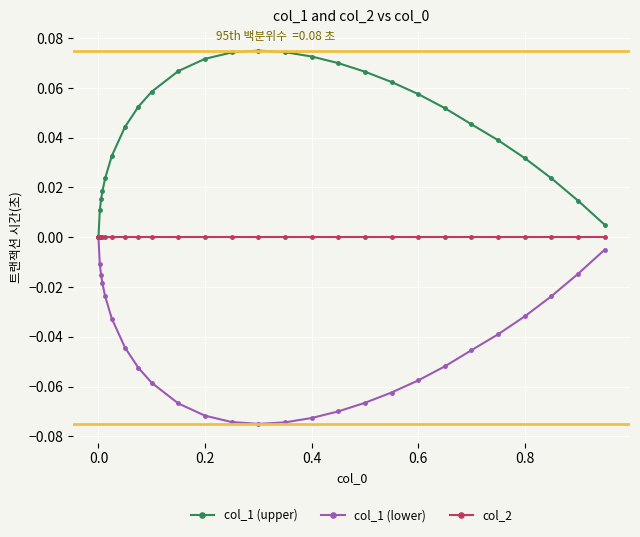

Which series has the largest total across all categories?

col_1 (upper)